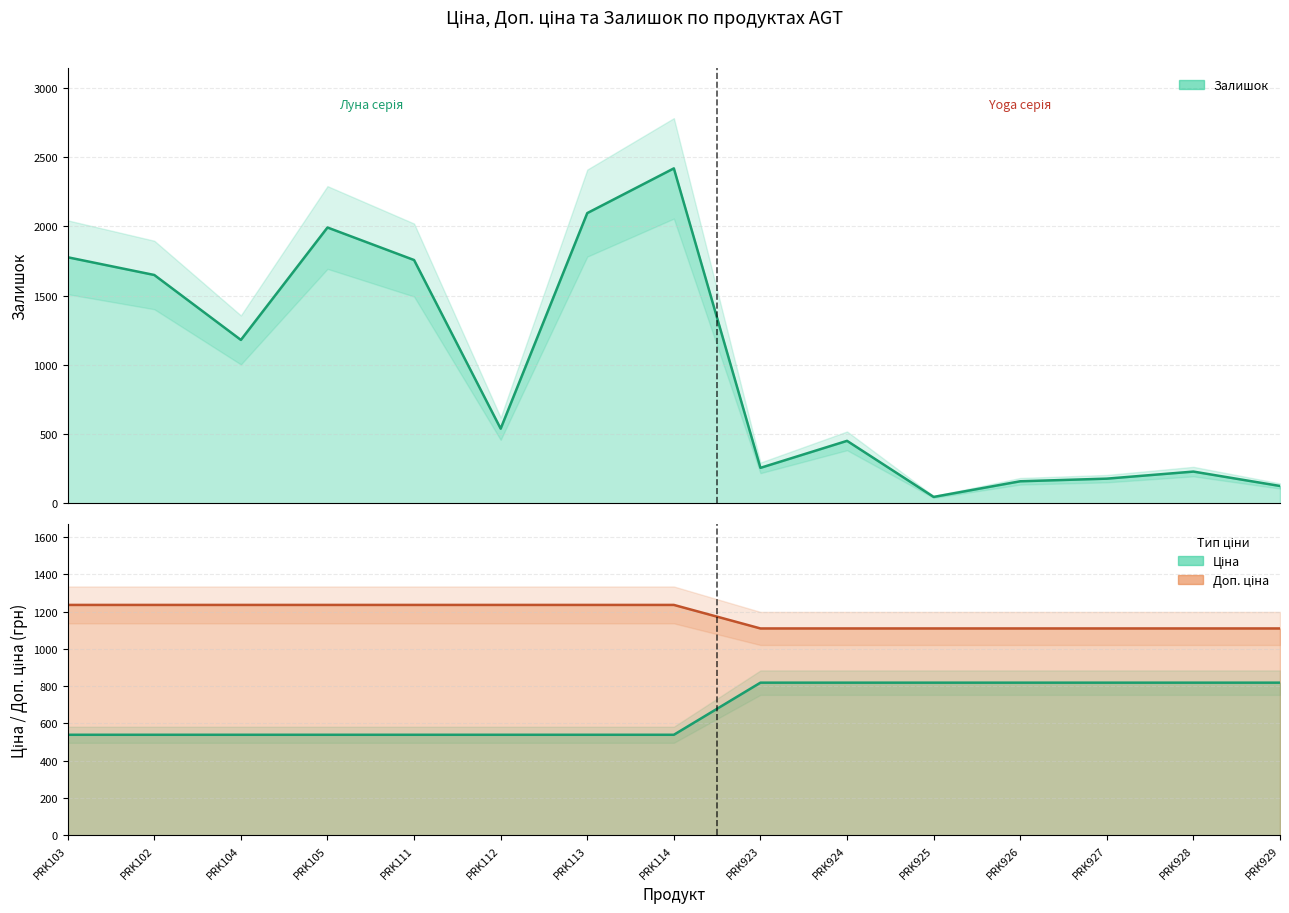

Rank the series at PRK929 from highest to lowest value.

Доп. ціна, Ціна, Залишок